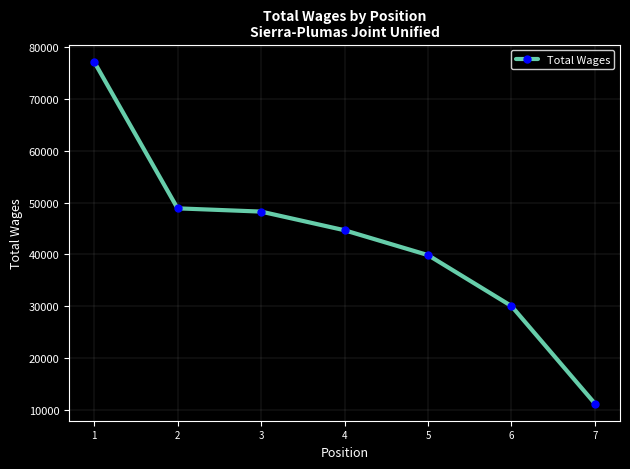

What is the greatest value displayed?

77159